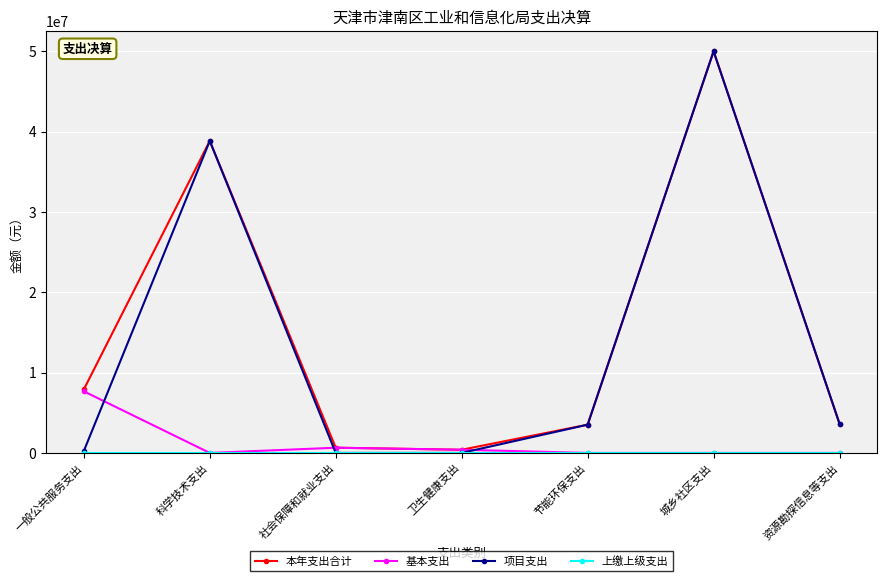

What is the difference between the highest and lowest values at 科学技术支出?

38837590.0